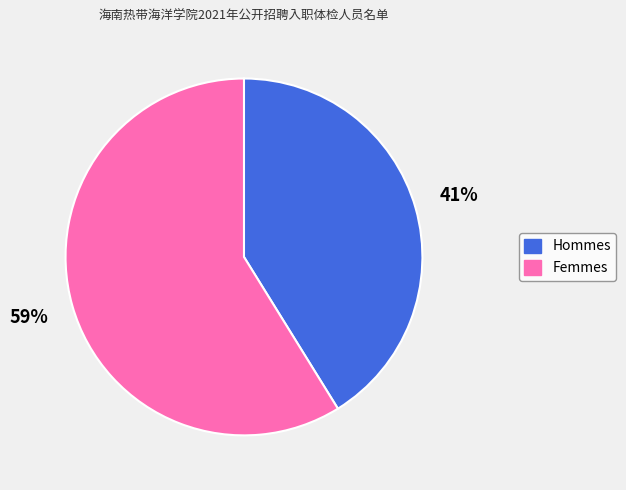

Do Femmes and Hommes together represent more than half of the pie?

Yes